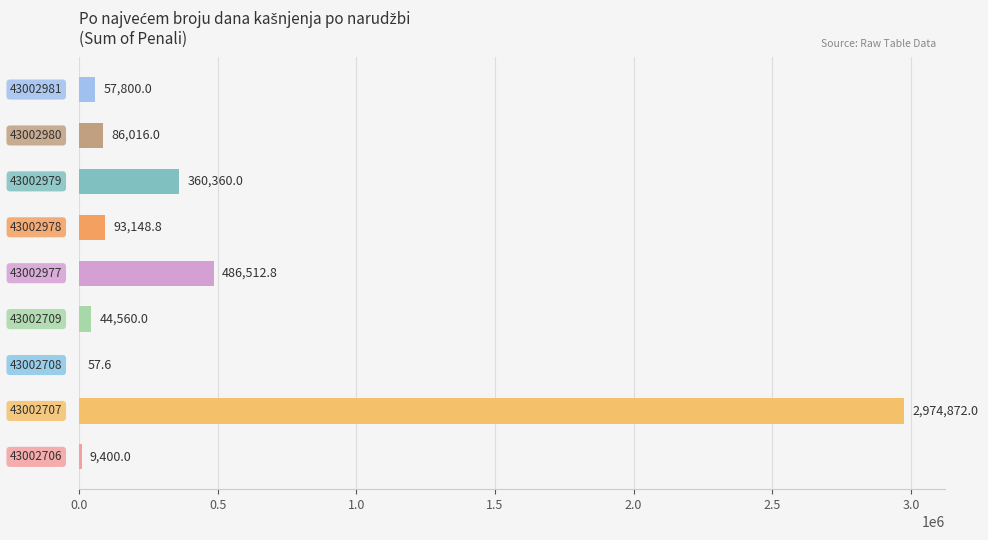

What is the maximum value shown in the chart?

2974872.0